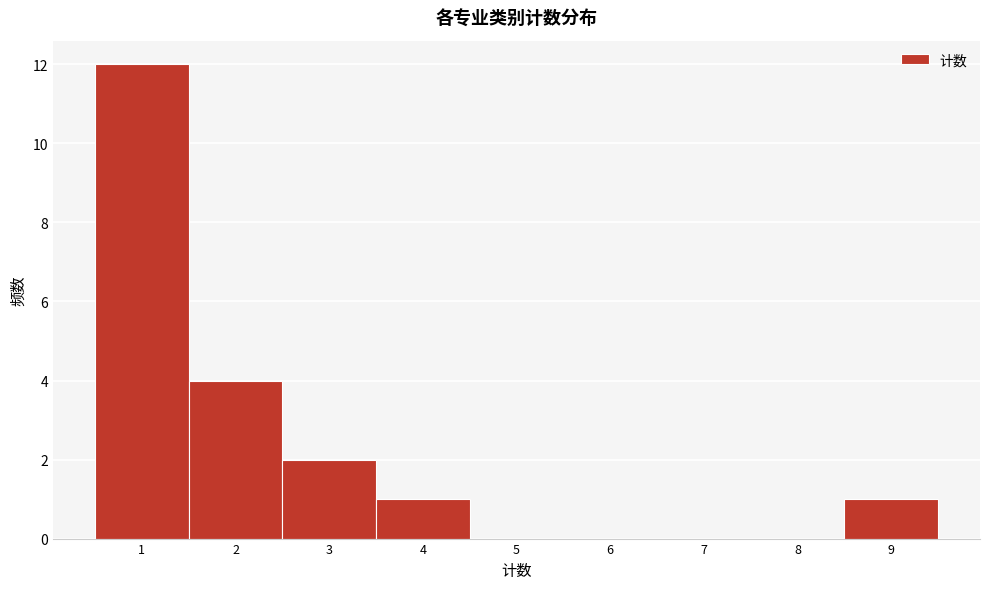

How tall is the bar that spans 0.5 to 1.5 on the x-axis? The values are not printed on the chart, so give them approximately, as read against the axis.

12